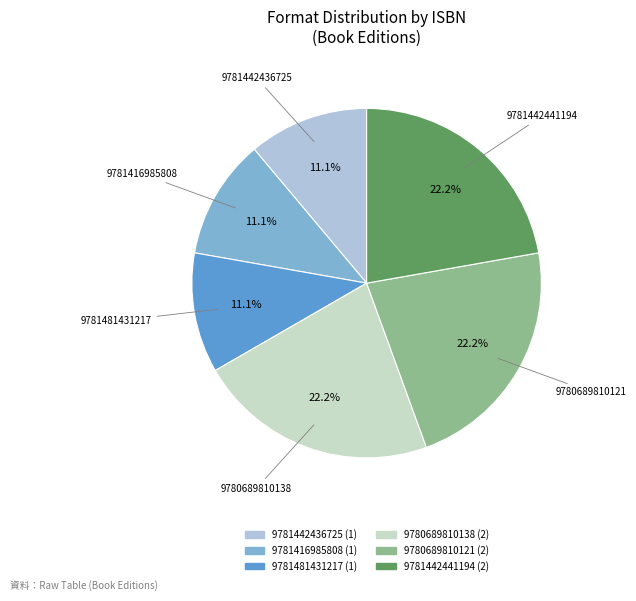

How many slices are in this pie chart?

6